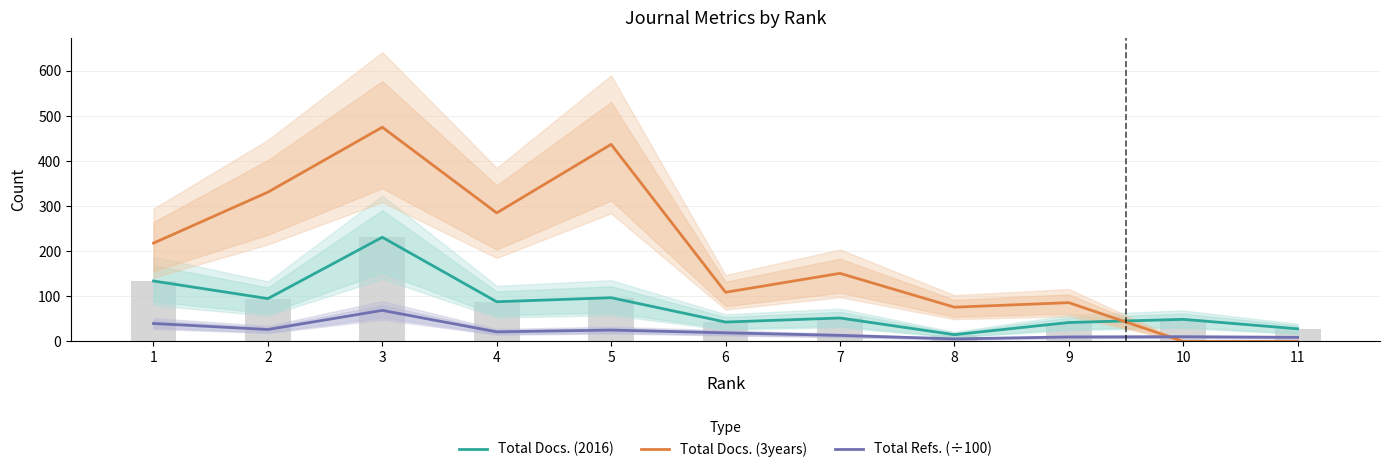

What is the sum of the Total Refs. (÷100) values at 6 and 2?

45.5